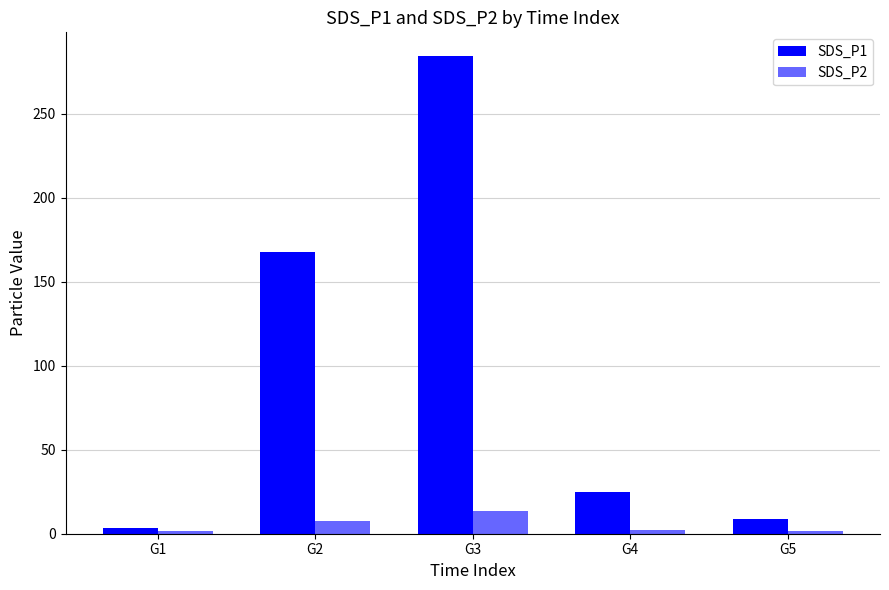

Which category has the lowest value in the SDS_P1 series?

G1